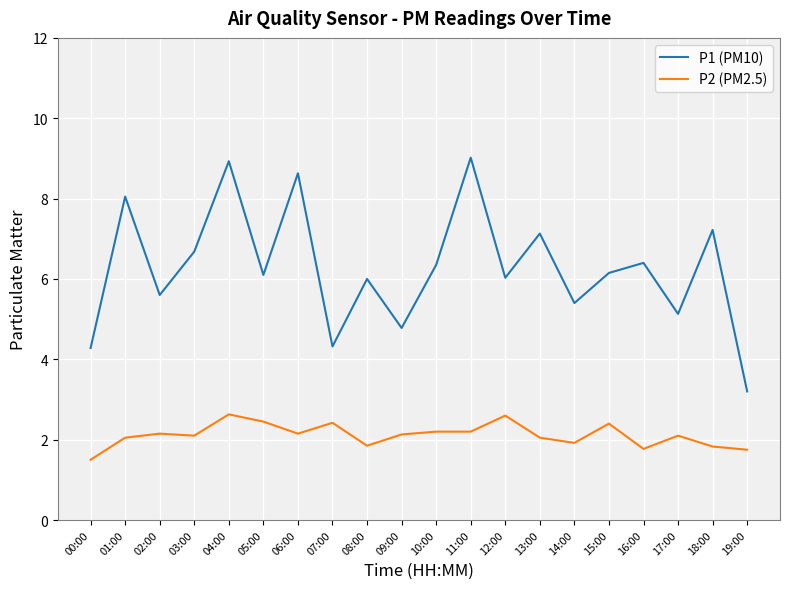

True or false: P2 (PM2.5) has a value of 3.4 at 03:00.

False